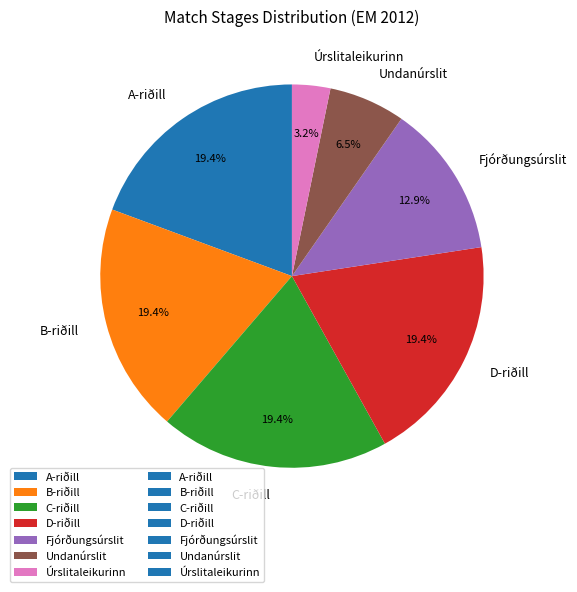

How many slices are in this pie chart?

7